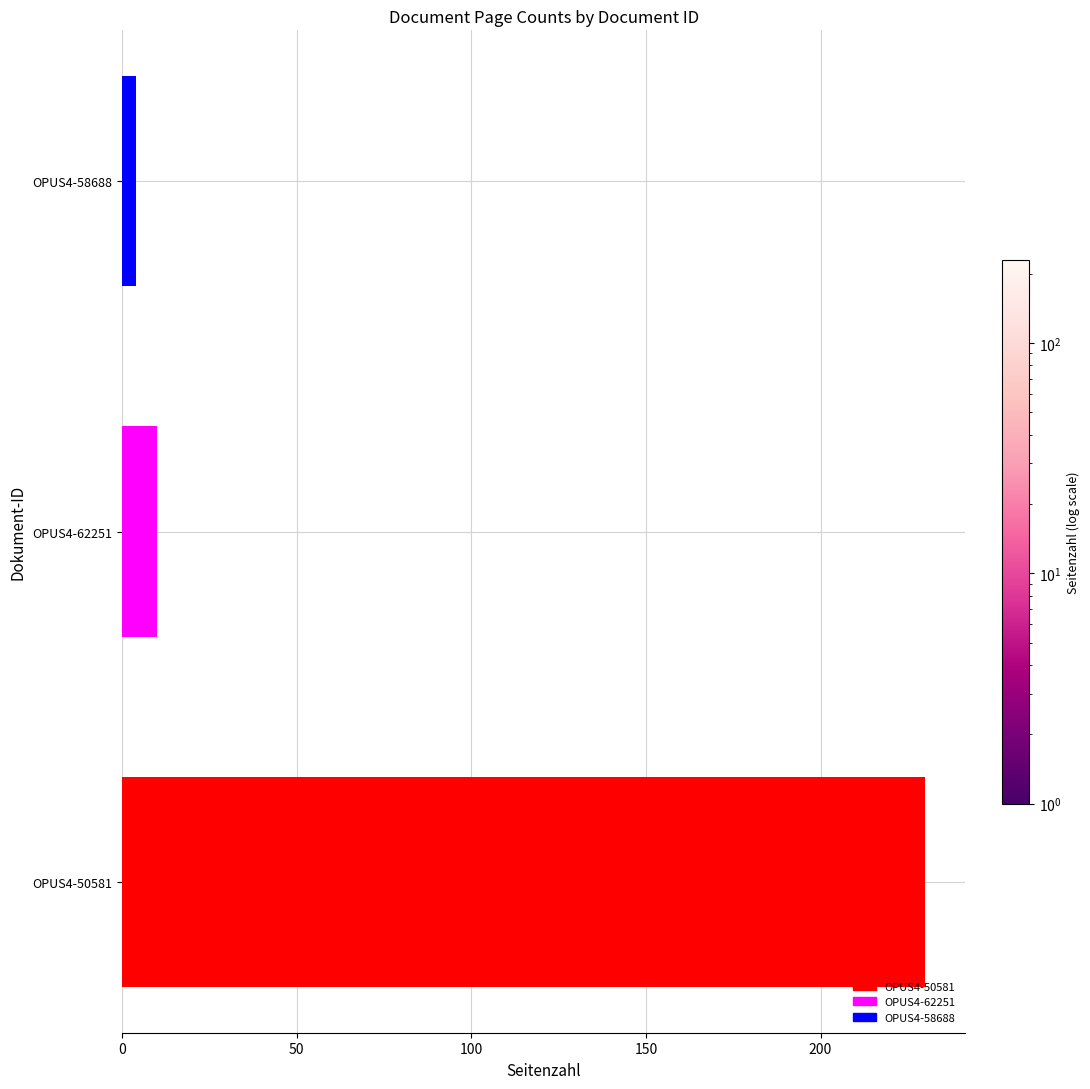

Rank the categories by value from highest to lowest.

OPUS4-50581, OPUS4-62251, OPUS4-58688